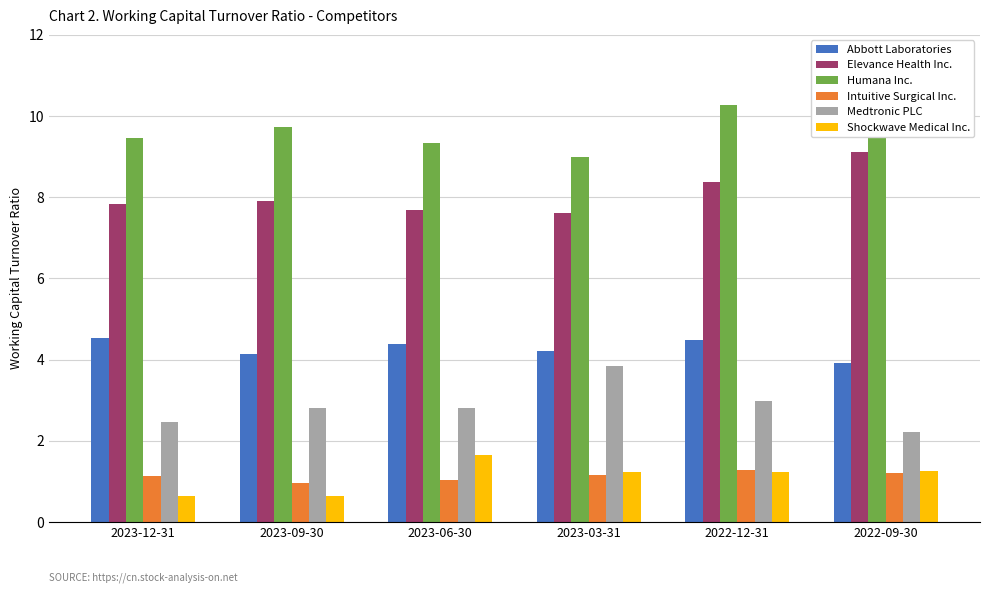

At 2023-12-31, list the series in order from largest to smallest.

Humana Inc., Elevance Health Inc., Abbott Laboratories, Medtronic PLC, Intuitive Surgical Inc., Shockwave Medical Inc.